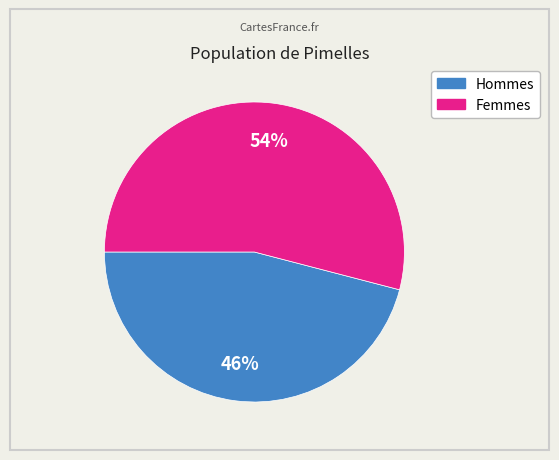

Is the sum of Femmes and Hommes greater than half?

Yes